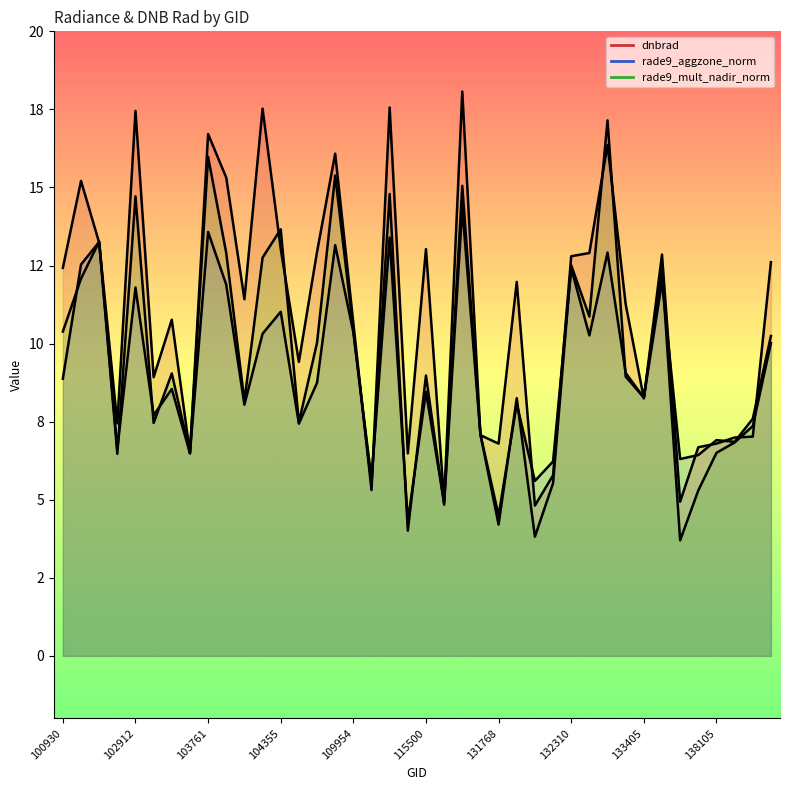

The value of rade9_aggzone_norm at 139095 is 7.6. True or false?

True